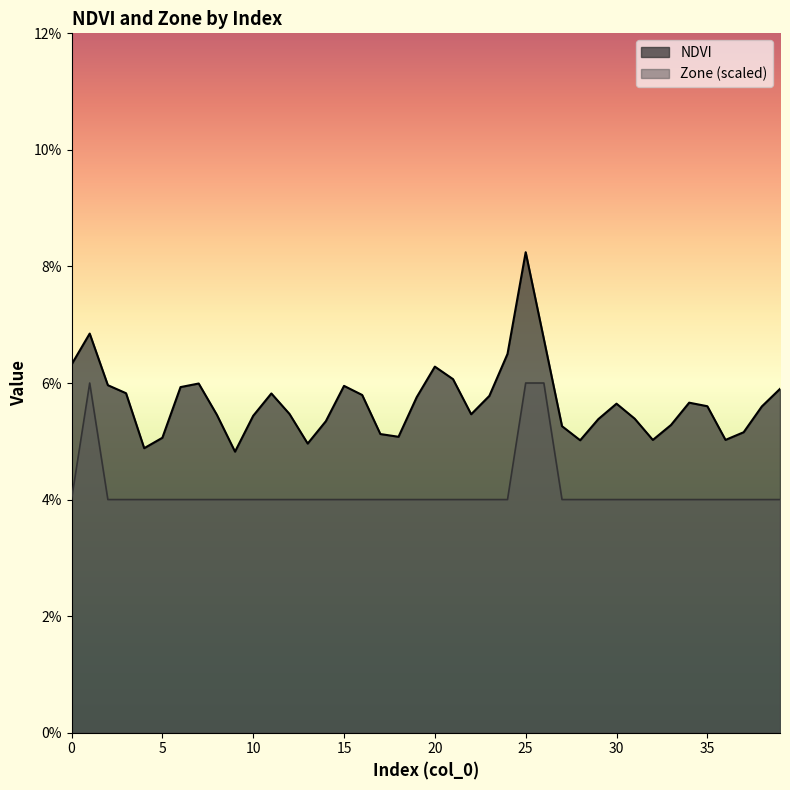

Reading right to left, extract all data points from this chart.

NDVI: 39=0.1	38=0.1	37=0.1	36=0.1	35=0.1	34=0.1	33=0.1	32=0.1	31=0.1	30=0.1	29=0.1	28=0.1	27=0.1	26=0.1	25=0.1	24=0.1	23=0.1	22=0.1	21=0.1	20=0.1	19=0.1	18=0.1	17=0.1	16=0.1	15=0.1	14=0.1	13=0.0	12=0.1	11=0.1	10=0.1	9=0.0	8=0.1	7=0.1	6=0.1	5=0.1	4=0.0	3=0.1	2=0.1	1=0.1	0=0.1
Zone: 39=0.0	38=0.0	37=0.0	36=0.0	35=0.0	34=0.0	33=0.0	32=0.0	31=0.0	30=0.0	29=0.0	28=0.0	27=0.0	26=0.1	25=0.1	24=0.0	23=0.0	22=0.0	21=0.0	20=0.0	19=0.0	18=0.0	17=0.0	16=0.0	15=0.0	14=0.0	13=0.0	12=0.0	11=0.0	10=0.0	9=0.0	8=0.0	7=0.0	6=0.0	5=0.0	4=0.0	3=0.0	2=0.0	1=0.1	0=0.0